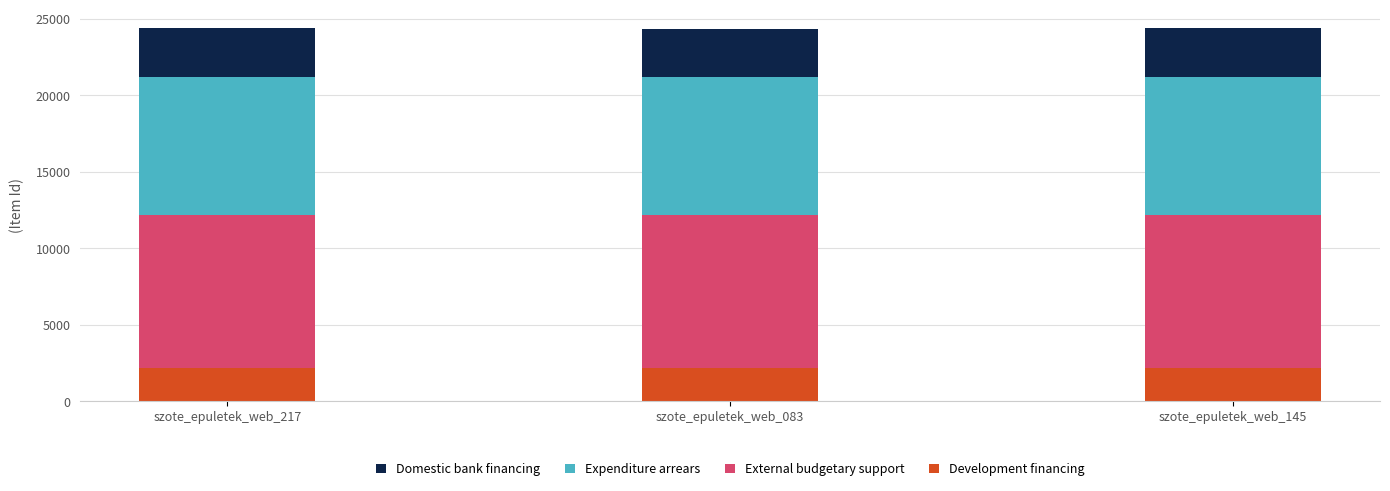

Does the chart contain stacked bars?

Yes